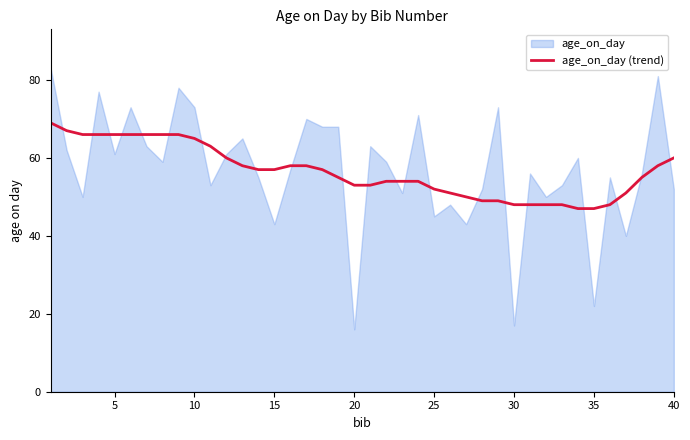

What is the minimum value for age_on_day (trend)?

47